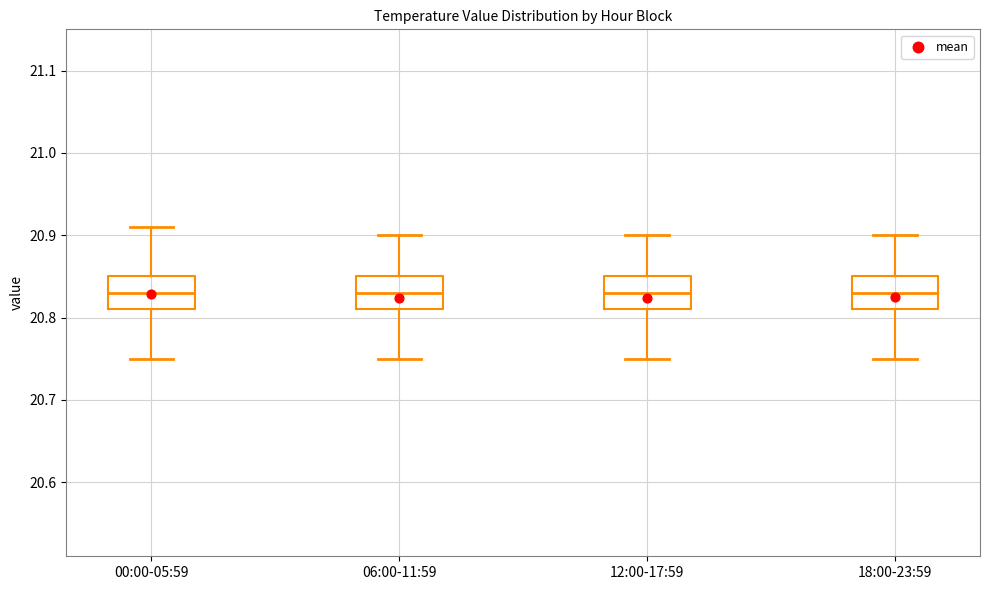

Reading left to right, read every box against the y-axis: the position of its median line, the range the box covers, and the ends of its whiskers. The values are not printed on the chart, so give them approximately, as read against the axis.

00:00-05:59: median 20.83, box 20.81 to 20.85, whiskers 20.75 to 20.91
06:00-11:59: median 20.83, box 20.81 to 20.85, whiskers 20.75 to 20.90
12:00-17:59: median 20.83, box 20.81 to 20.85, whiskers 20.75 to 20.90
18:00-23:59: median 20.83, box 20.81 to 20.85, whiskers 20.75 to 20.90